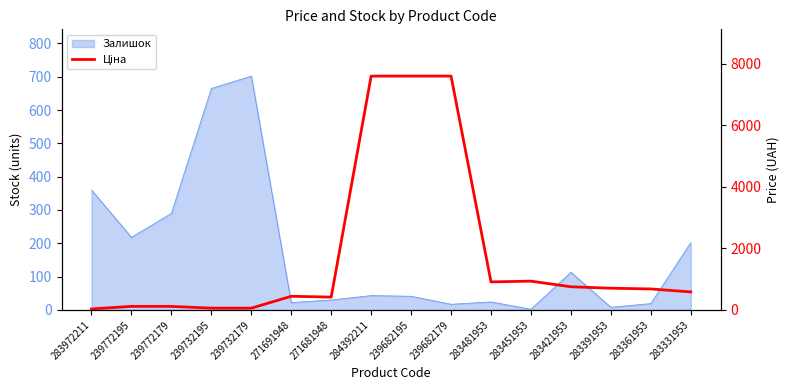

What is the greatest value displayed?

7596.5